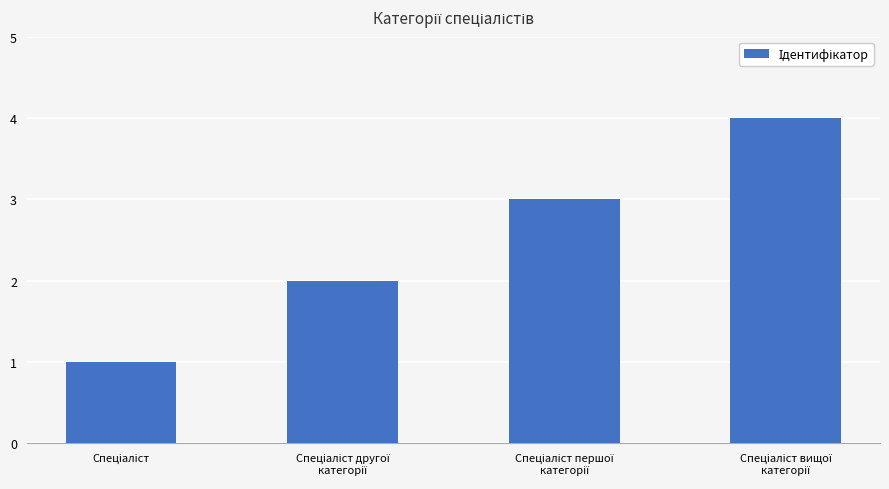

What is the sum of all values?

10